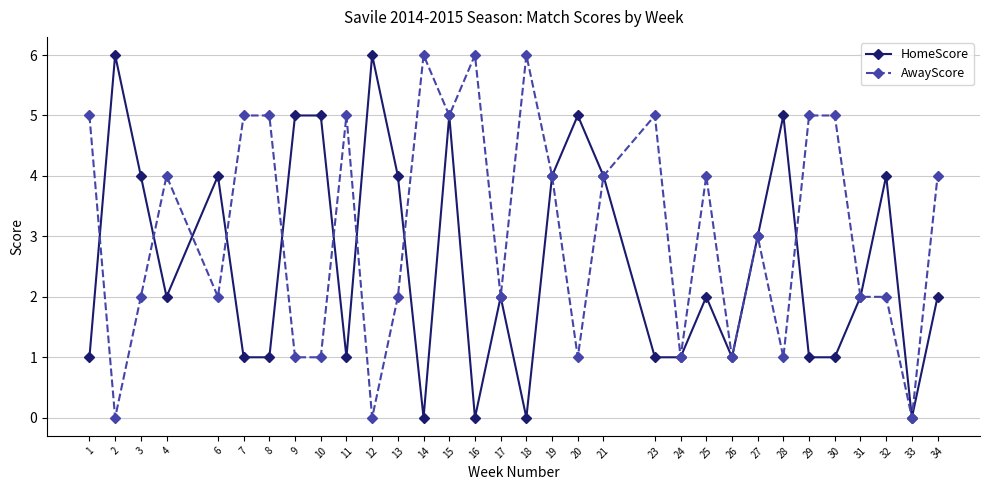

Count the number of data series in this chart.

2